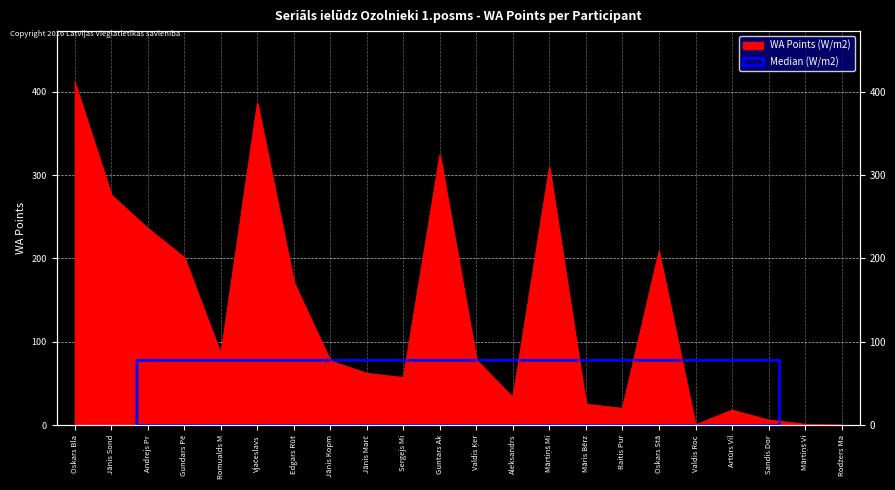

At which label is the value closest to 205?

Oskars Stā